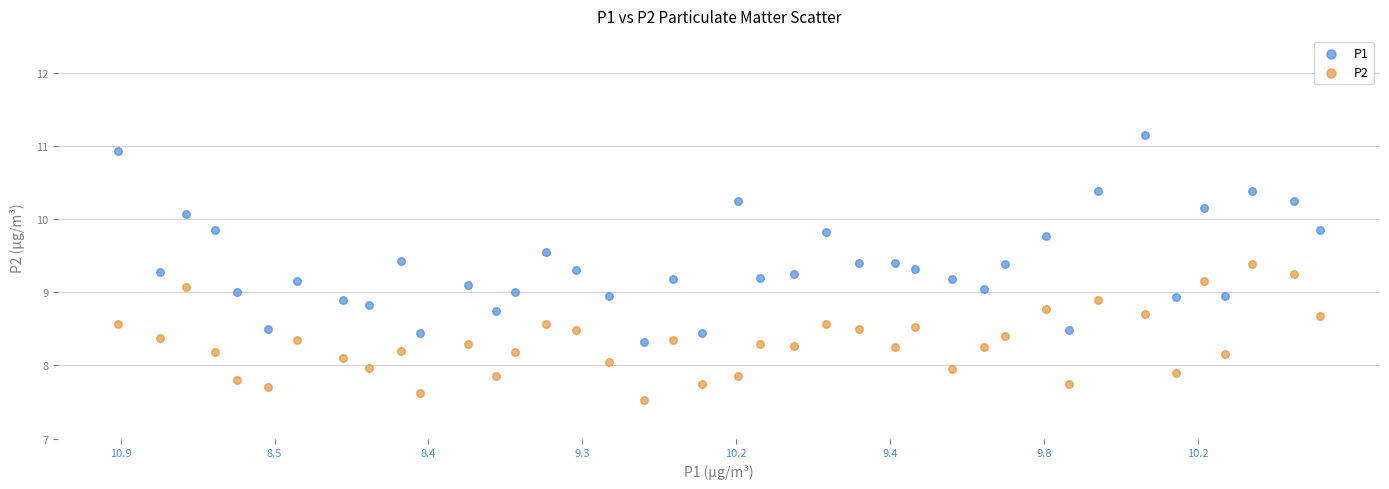

Across all data points, what is the range of Y values (max minus min)?

3.6